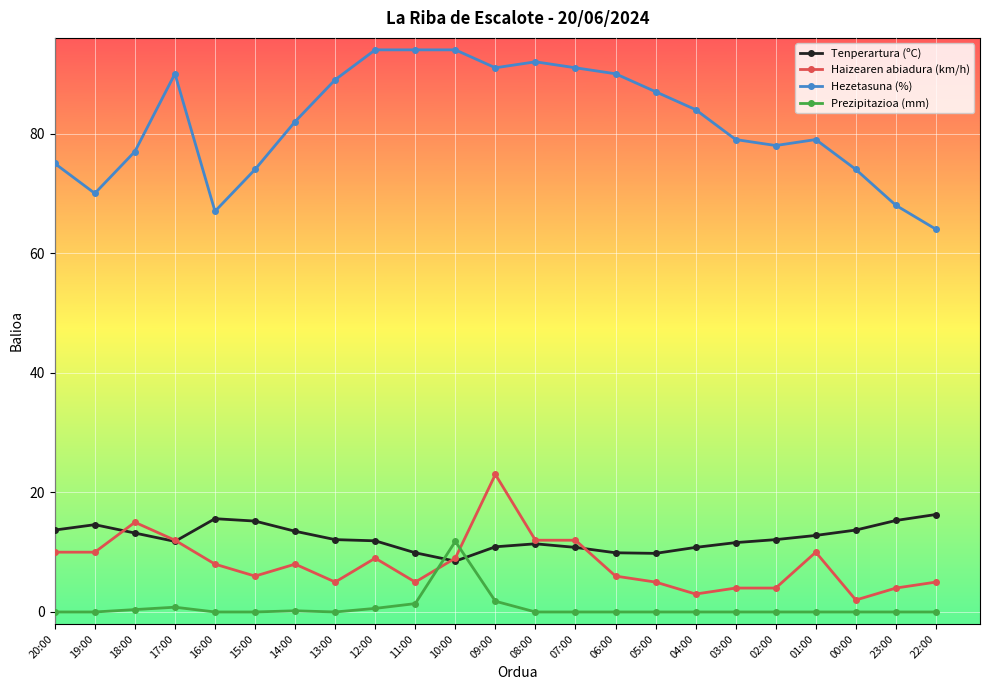

Where is the first local maximum for Tenperartura (ºC)?

19:00